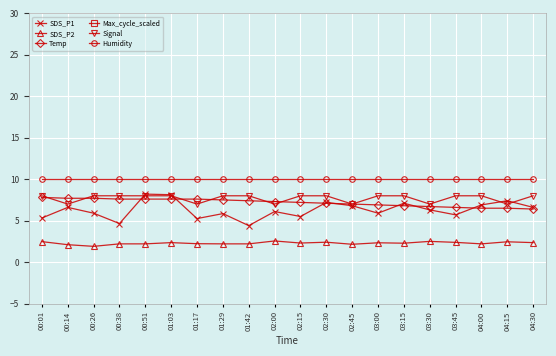

Is the value of Humidity at 01:03 greater than the value of Signal at 04:30?

Yes